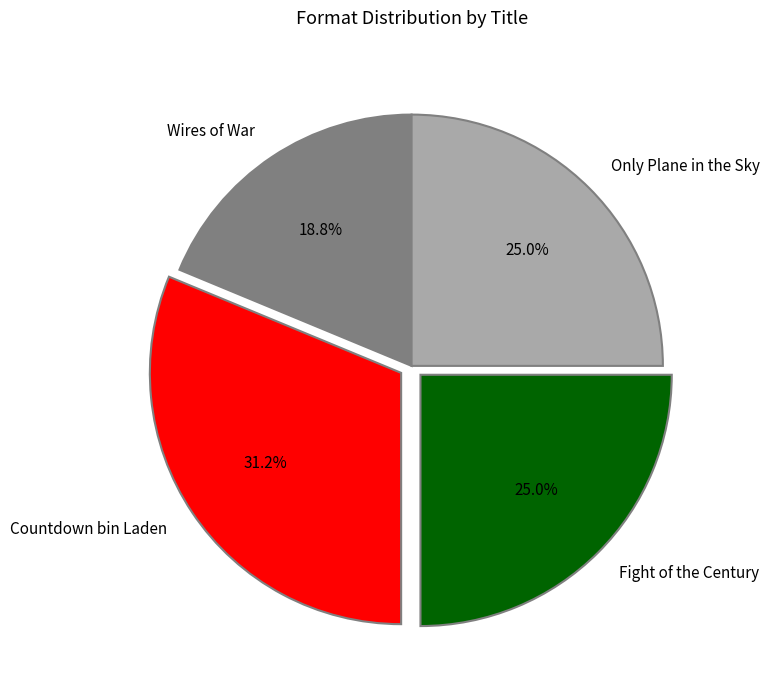

Combined, do Wires of War and Only Plane in the Sky account for over 50%?

No